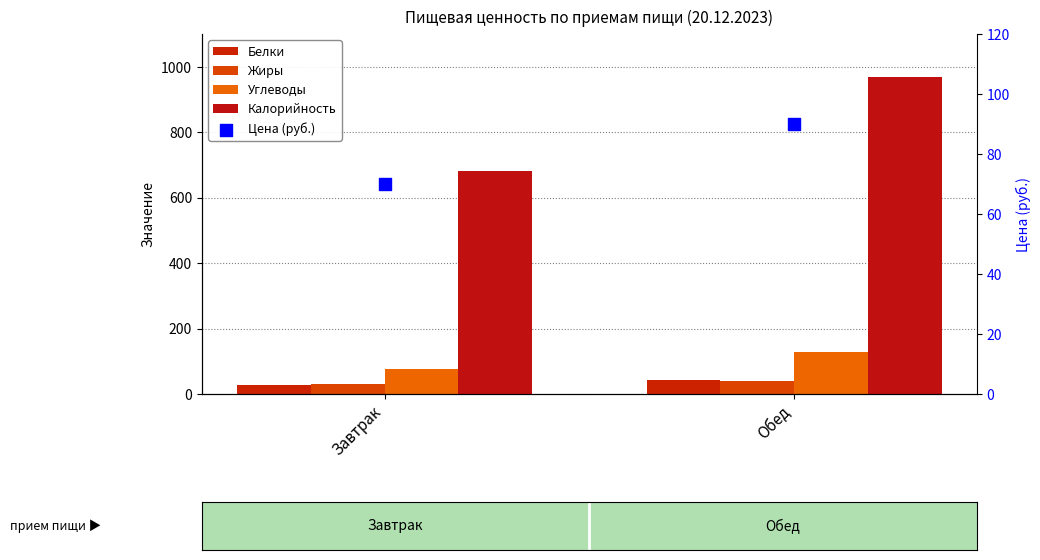

Which series reaches the minimum Y coordinate?

Белки